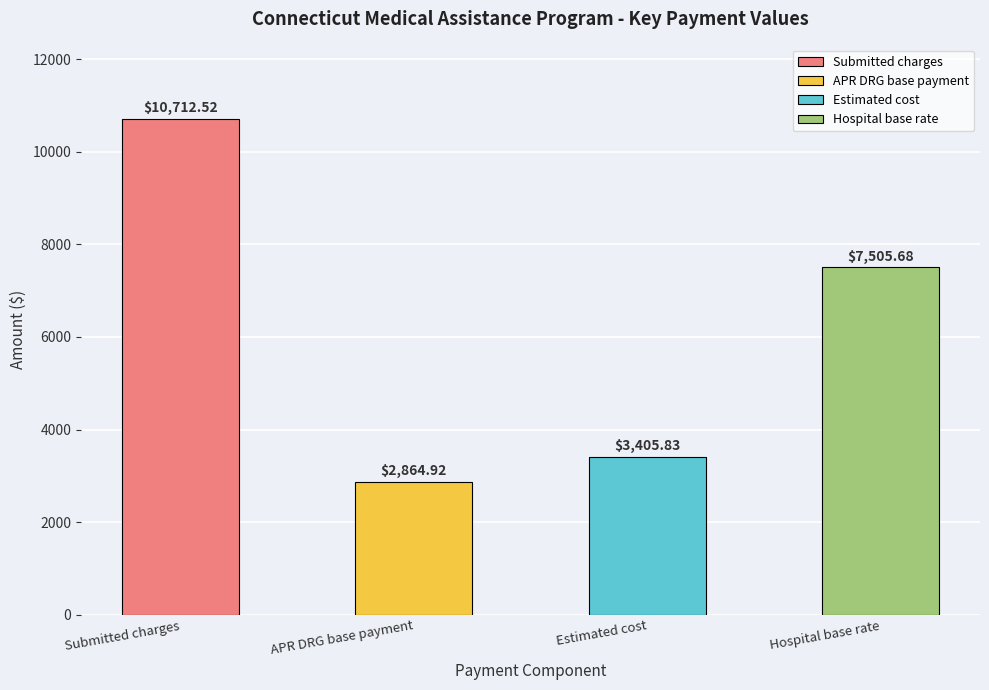

Reading left to right, extract all data points from this chart.

Submitted charges=10712.5	APR DRG base payment=2864.9	Estimated cost=3405.8	Hospital base rate=7505.7